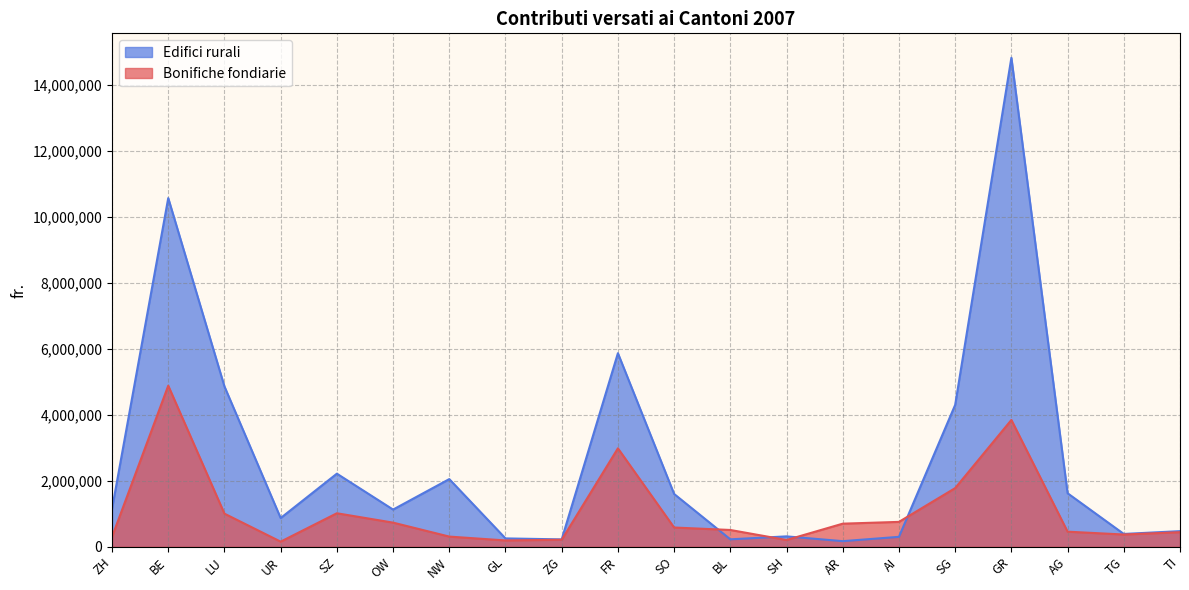

Where does the Bonifiche fondiarie series first go above 583400?

BE